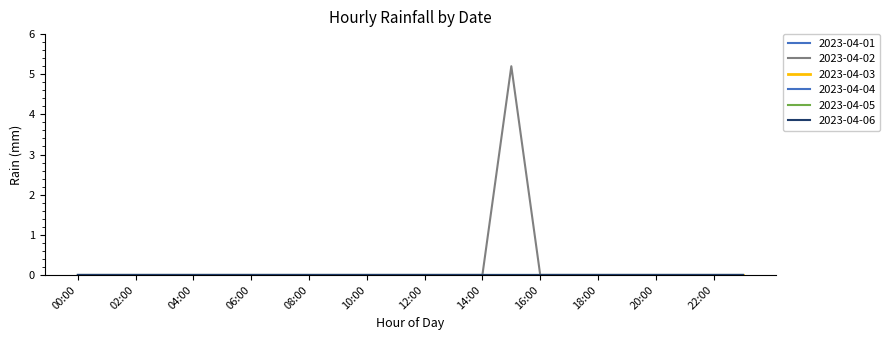

List the series in order of their peak value, highest first.

2023-04-02, 2023-04-01, 2023-04-03, 2023-04-04, 2023-04-05, 2023-04-06